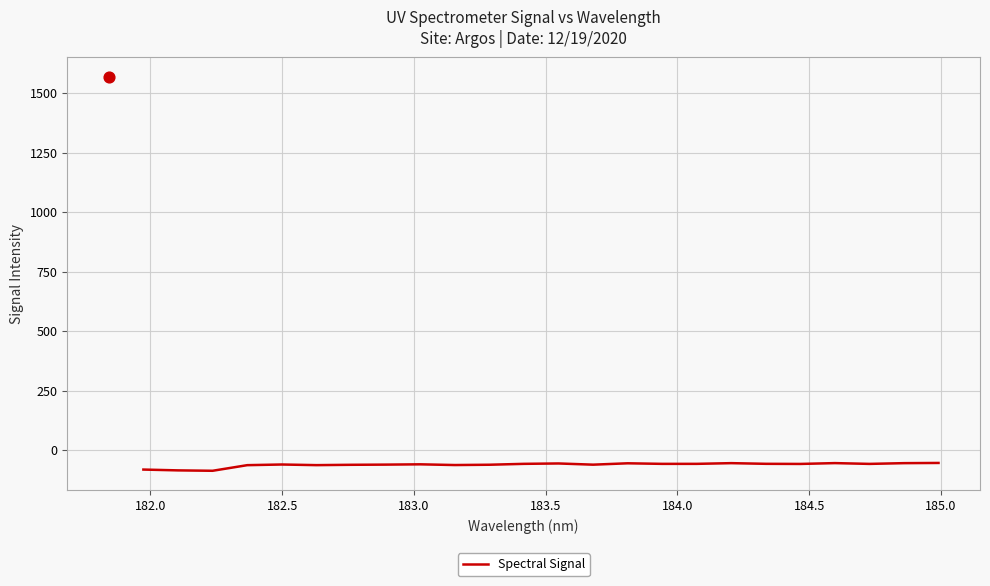

What is the maximum value for Spectral Signal?

-53.9